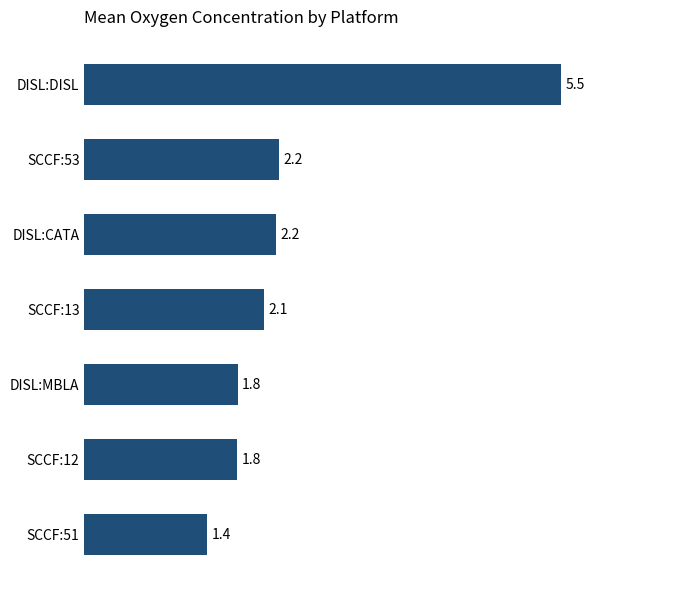

Reading top to bottom, list all the values displayed in this chart.

5.5	2.2	2.2	2.1	1.8	1.8	1.4